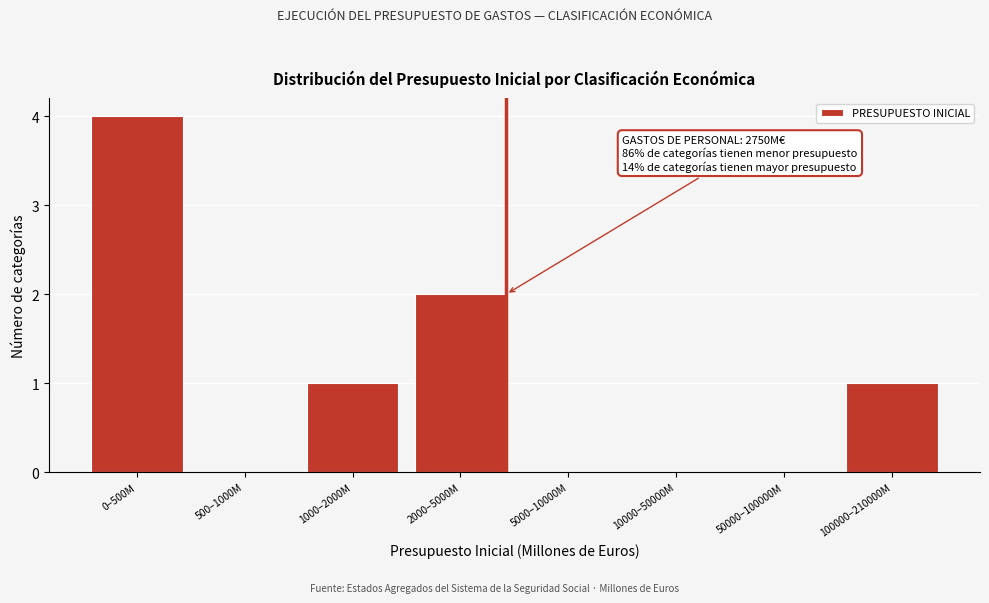

Reading left to right, list all the values displayed in this chart.

0–500M=4	500–1000M=0	1000–2000M=1	2000–5000M=2	5000–10000M=0	10000–50000M=0	50000–100000M=0	100000–210000M=1